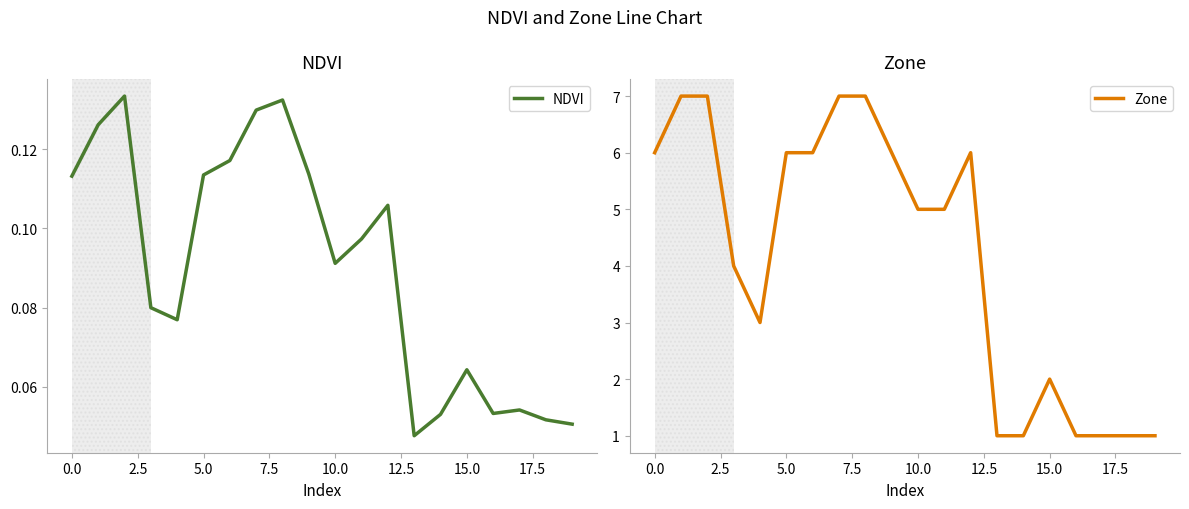

What are all the series names shown in the legend?

NDVI, Zone